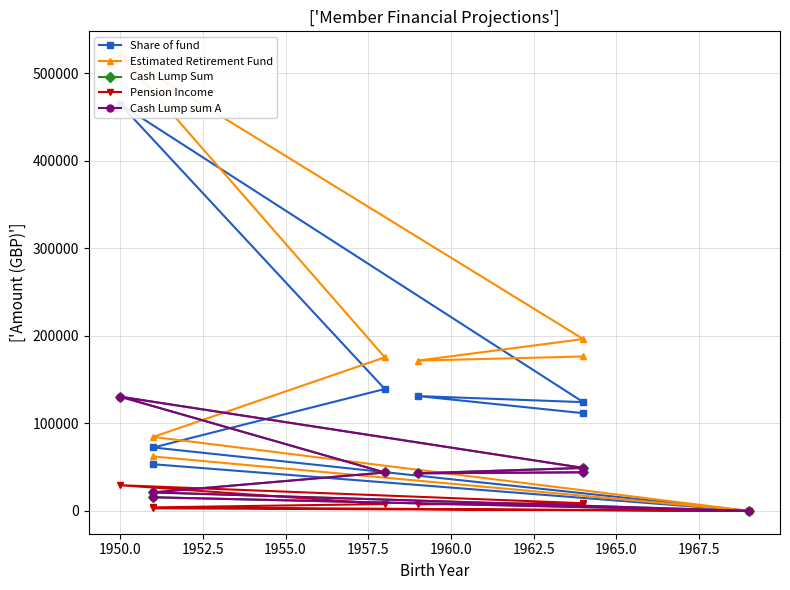

True or false: Cash Lump Sum and Pension Income intersect in this chart.

False